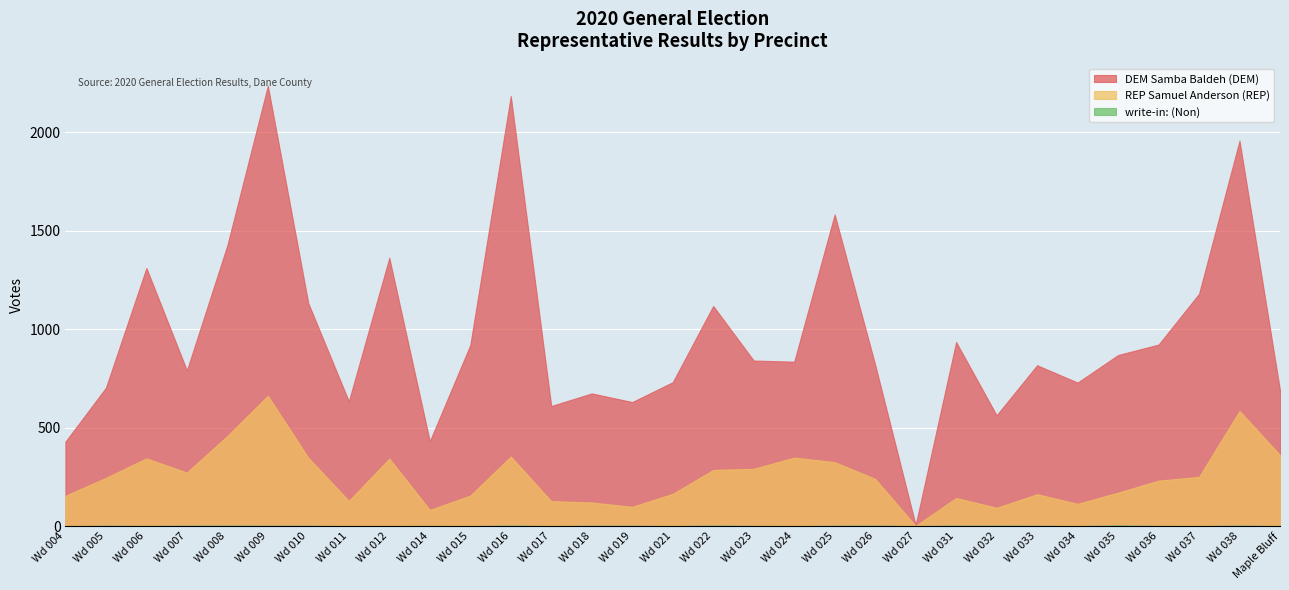

Rank the series by their maximum value, from lowest to highest.

write-in: (Non), REP Samuel Anderson (REP), DEM Samba Baldeh (DEM)